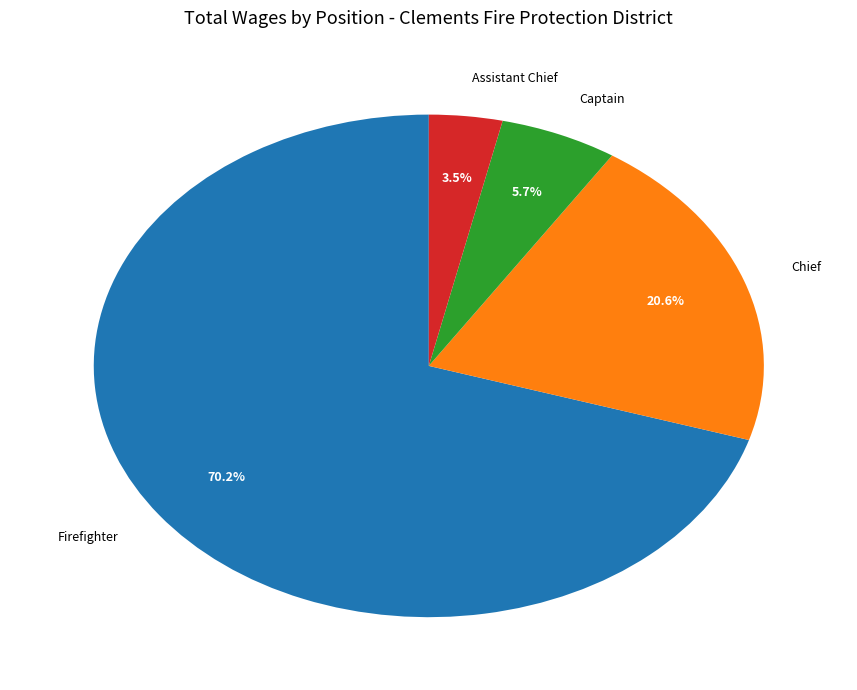

To the nearest percent, what is the difference between the largest and smallest slice percentages?

67%